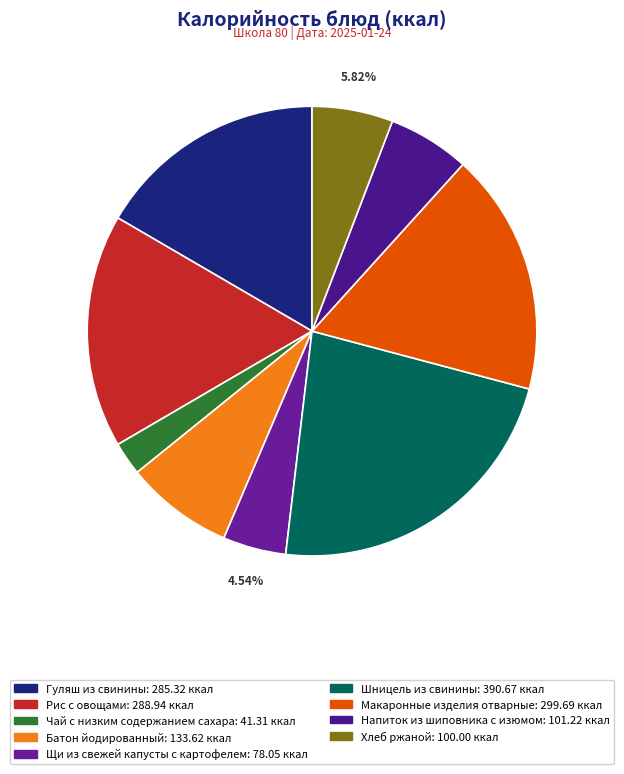

The Рис с овощами slice represents 23% of the pie. True or false?

False